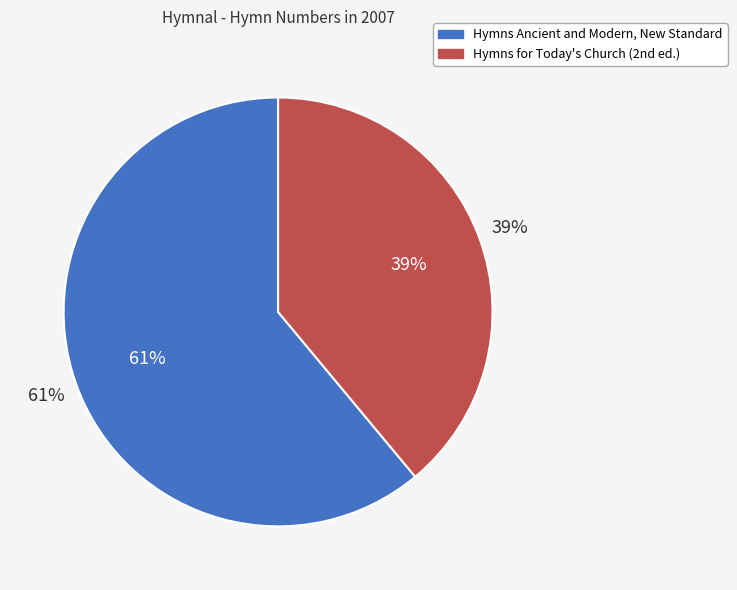

How many segments does this pie chart have?

2